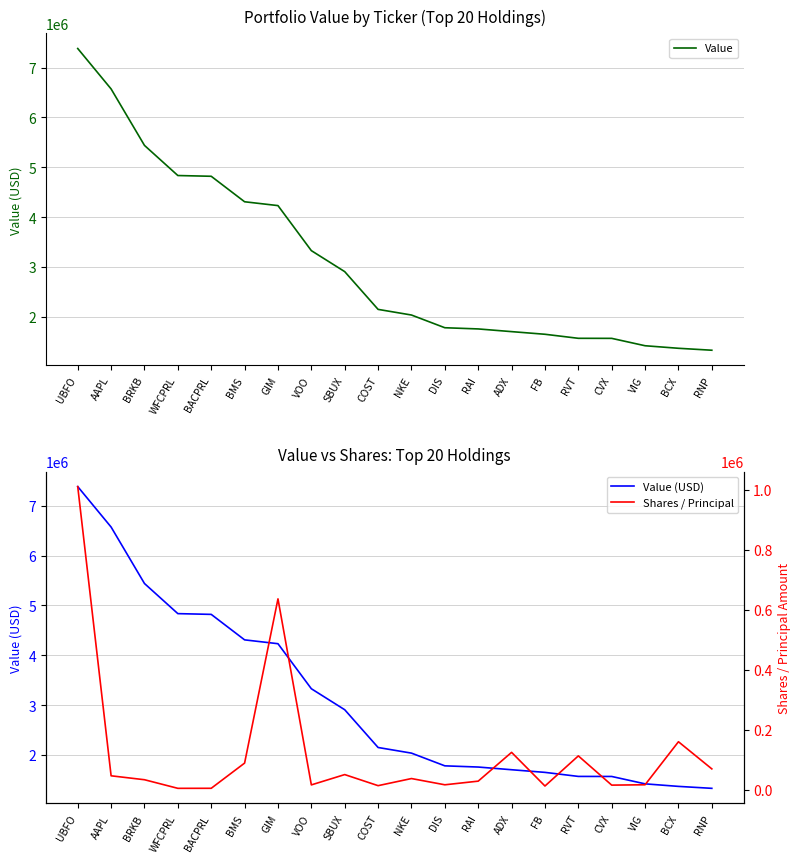

True or false: Value and Shares / Principal intersect in this chart.

False